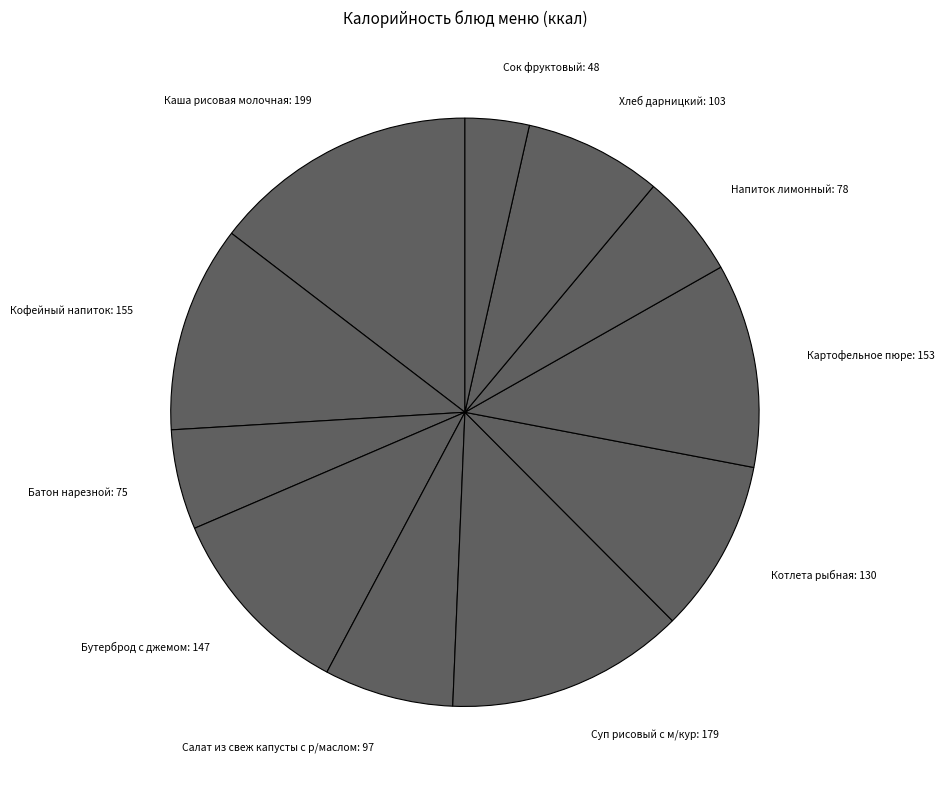

Combined, do Сок фруктовый: 48 and Кофейный напиток: 155 account for over 50%?

No